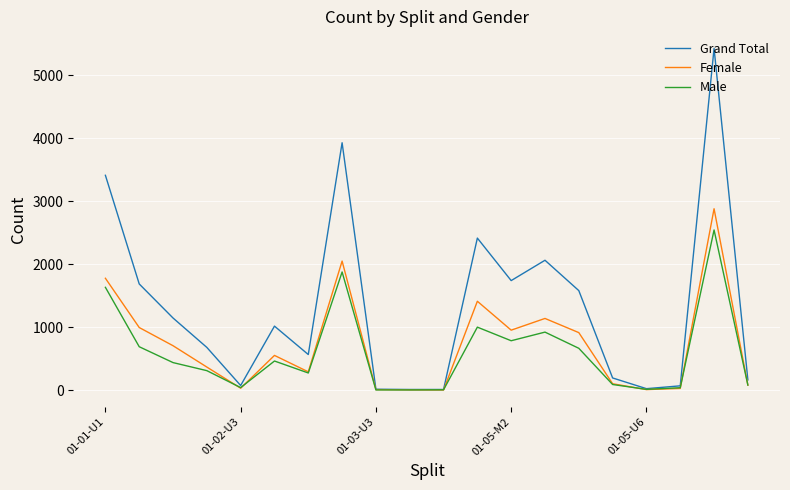

How many series are shown in this chart?

3